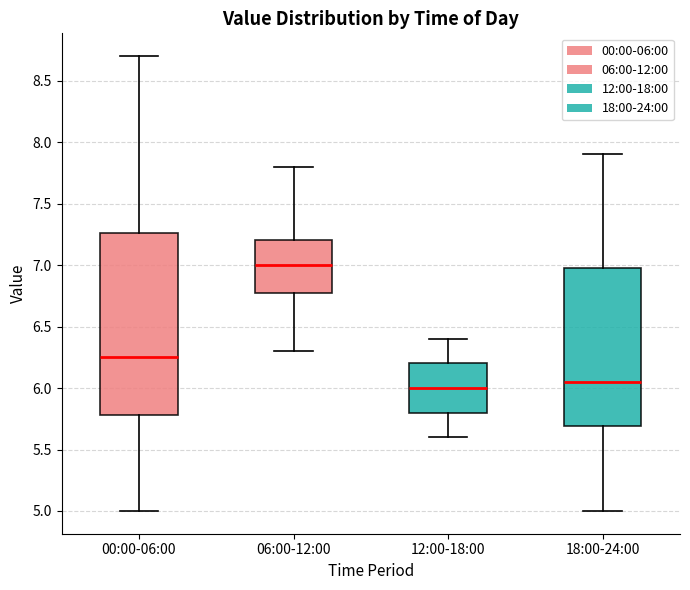

Comparing the boxes themselves (not the whiskers), which one is the tallest?

00:00-06:00